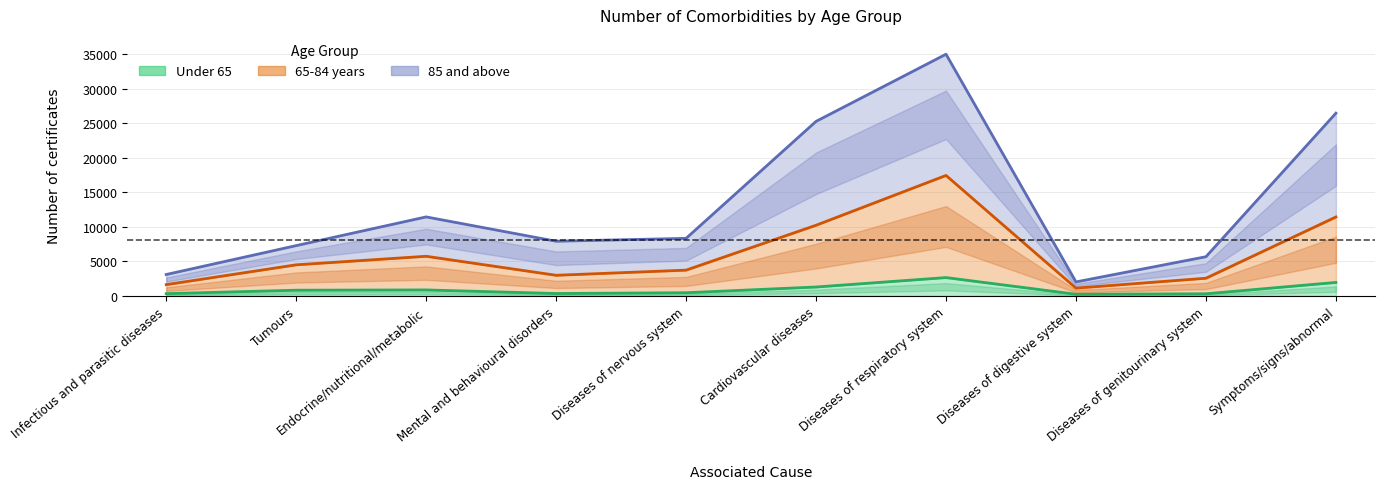

Rank the series by their maximum value, from lowest to highest.

Under 65, 65-84, 85 and above